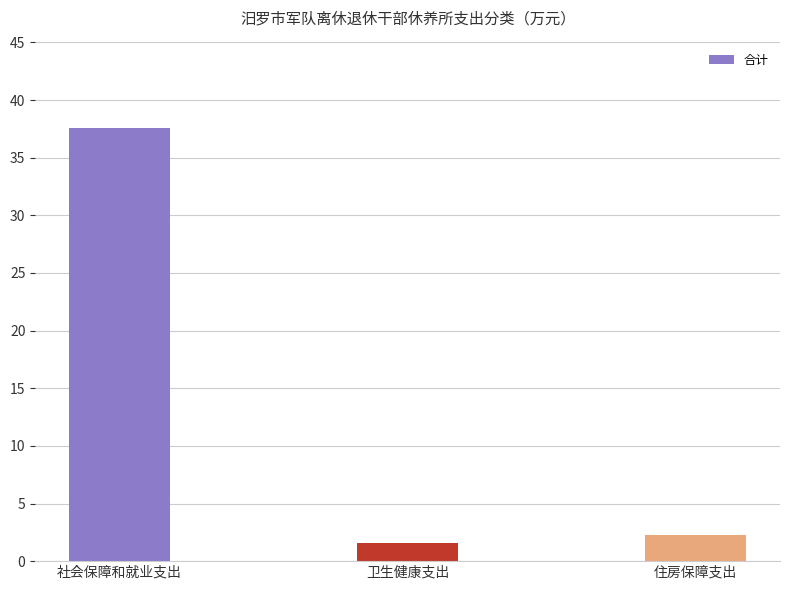

What is the label of the 2nd bar from the right?

卫生健康支出